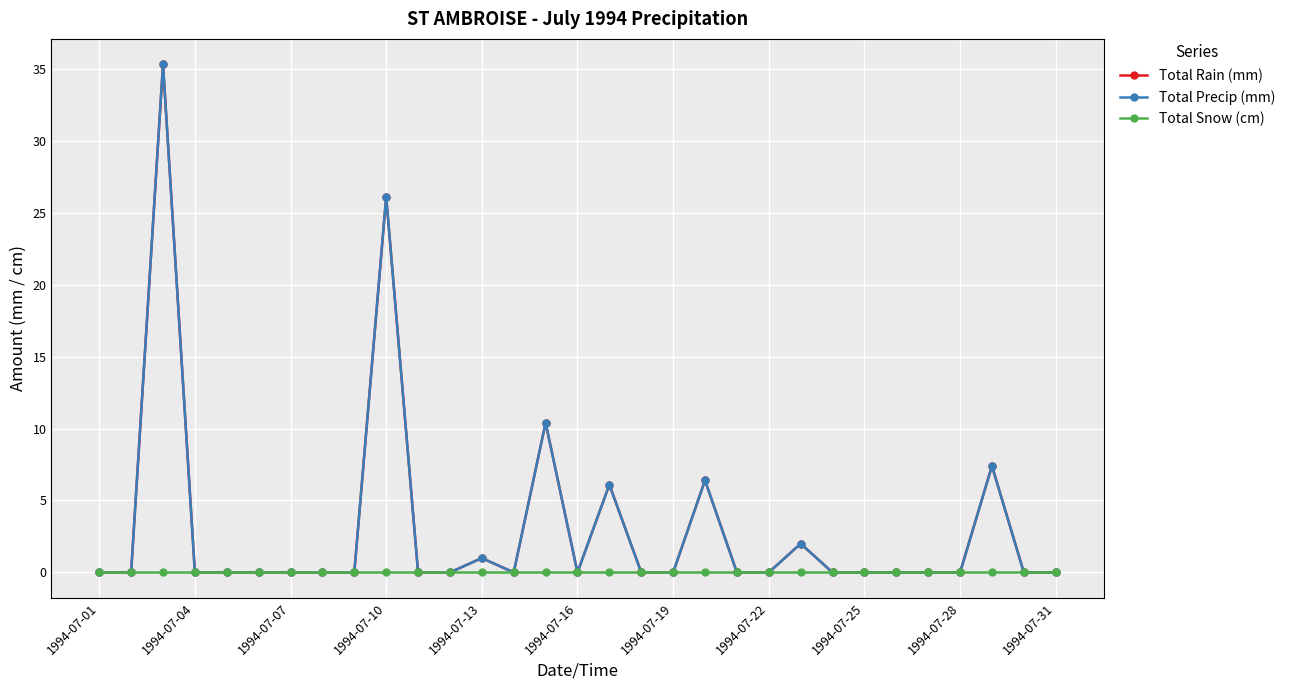

Does the chart have visible grid lines?

Yes